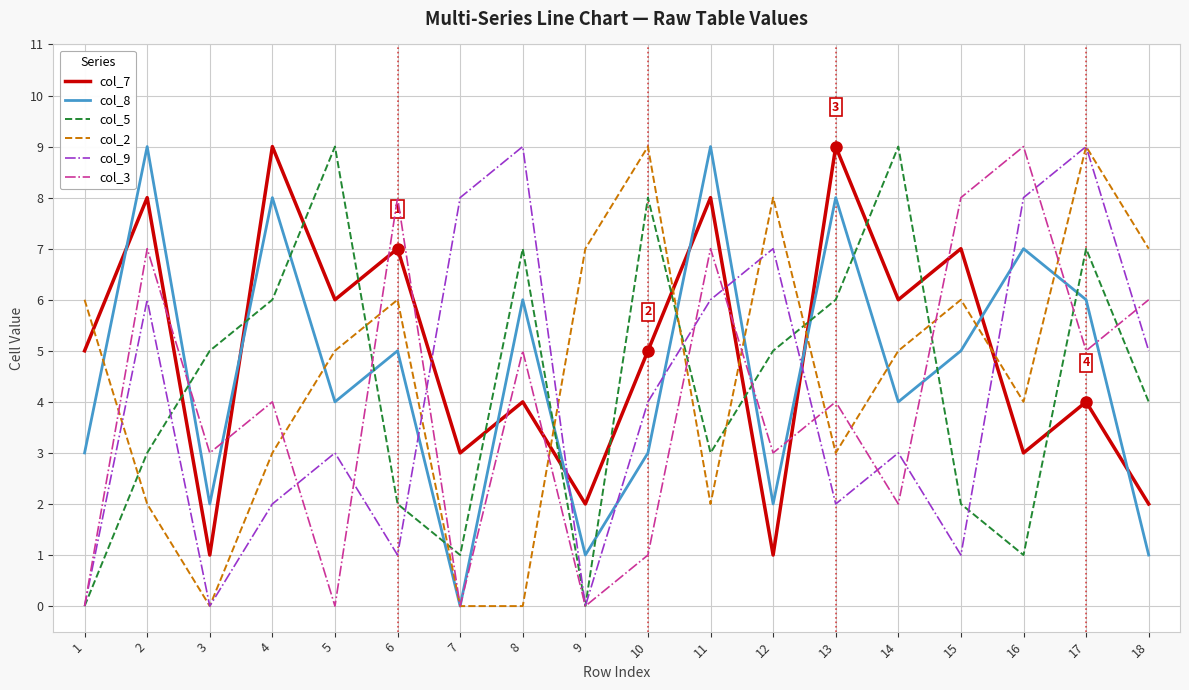

Is it true that col_9 equals 6 at 17?

False